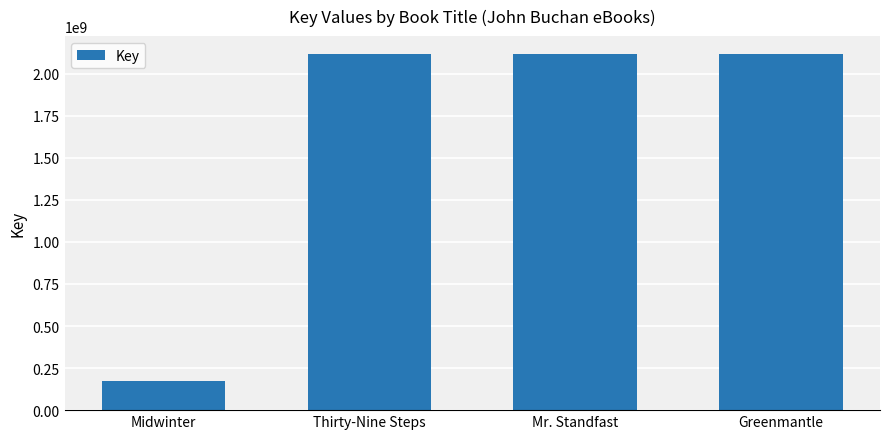

What is the label of the 2nd bar from the right?

Mr. Standfast